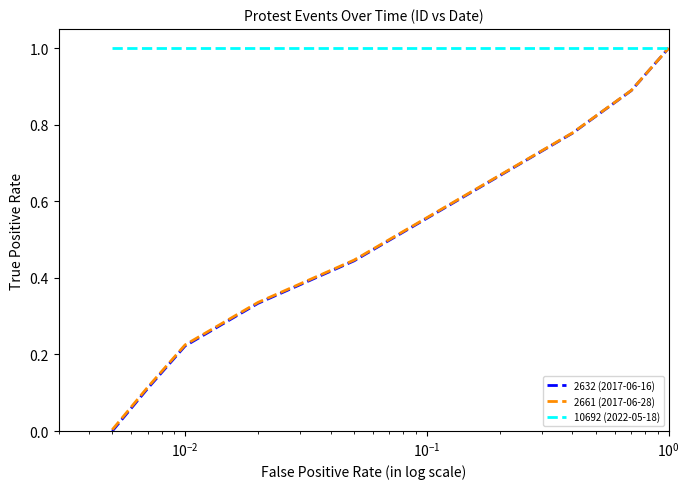

What is the maximum value for 2661 (2017-06-28)?

1.0